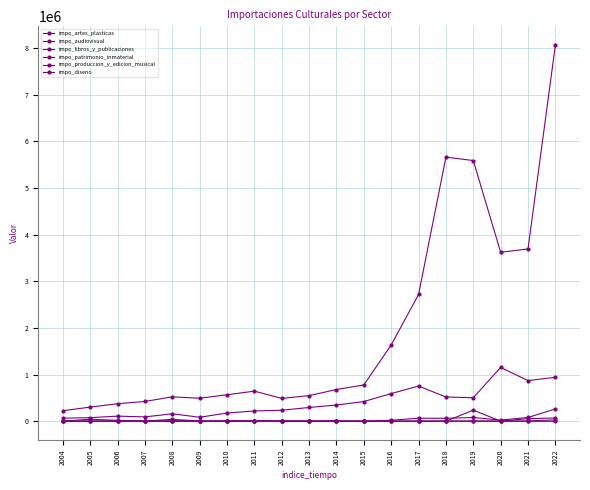

Where does the impo_audiovisual series first go above 296281?

2014